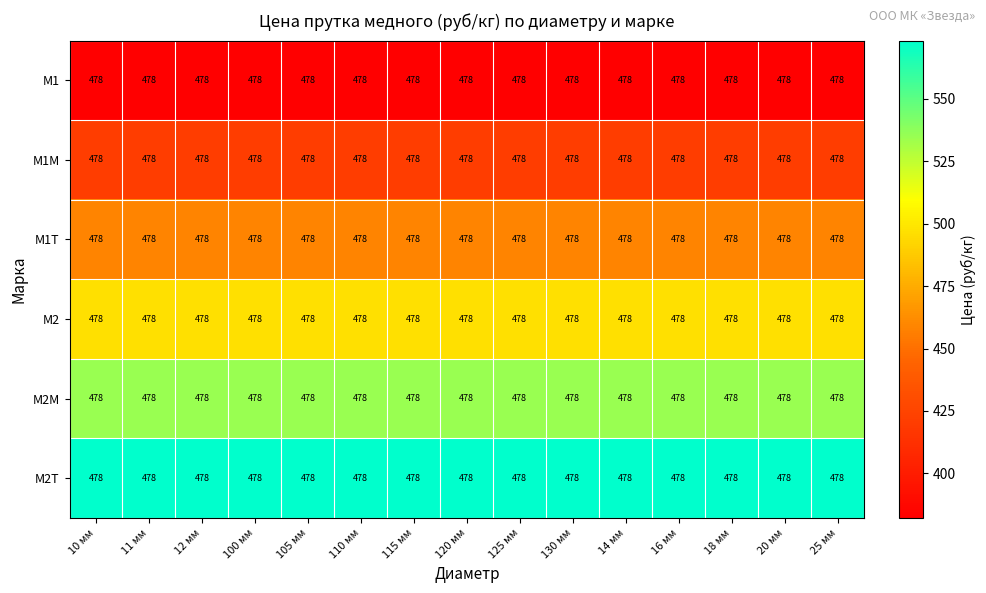

Reading left to right, extract all data points from this chart.

М1: 10 мм=478.0	11 мм=478.0	12 мм=478.0	100 мм=478.0	105 мм=478.0	110 мм=478.0	115 мм=478.0	120 мм=478.0	125 мм=478.0	130 мм=478.0	14 мм=478.0	16 мм=478.0	18 мм=478.0	20 мм=478.0	25 мм=478.0
М1М: 10 мм=478.0	11 мм=478.0	12 мм=478.0	100 мм=478.0	105 мм=478.0	110 мм=478.0	115 мм=478.0	120 мм=478.0	125 мм=478.0	130 мм=478.0	14 мм=478.0	16 мм=478.0	18 мм=478.0	20 мм=478.0	25 мм=478.0
М1Т: 10 мм=478.0	11 мм=478.0	12 мм=478.0	100 мм=478.0	105 мм=478.0	110 мм=478.0	115 мм=478.0	120 мм=478.0	125 мм=478.0	130 мм=478.0	14 мм=478.0	16 мм=478.0	18 мм=478.0	20 мм=478.0	25 мм=478.0
М2: 10 мм=478.0	11 мм=478.0	12 мм=478.0	100 мм=478.0	105 мм=478.0	110 мм=478.0	115 мм=478.0	120 мм=478.0	125 мм=478.0	130 мм=478.0	14 мм=478.0	16 мм=478.0	18 мм=478.0	20 мм=478.0	25 мм=478.0
М2М: 10 мм=478.0	11 мм=478.0	12 мм=478.0	100 мм=478.0	105 мм=478.0	110 мм=478.0	115 мм=478.0	120 мм=478.0	125 мм=478.0	130 мм=478.0	14 мм=478.0	16 мм=478.0	18 мм=478.0	20 мм=478.0	25 мм=478.0
М2Т: 10 мм=478.0	11 мм=478.0	12 мм=478.0	100 мм=478.0	105 мм=478.0	110 мм=478.0	115 мм=478.0	120 мм=478.0	125 мм=478.0	130 мм=478.0	14 мм=478.0	16 мм=478.0	18 мм=478.0	20 мм=478.0	25 мм=478.0